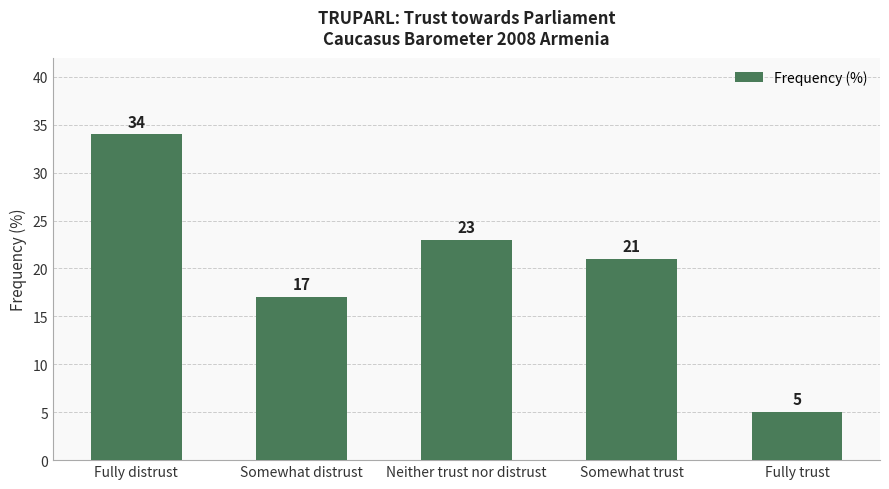

Count the number of data series in this chart.

1